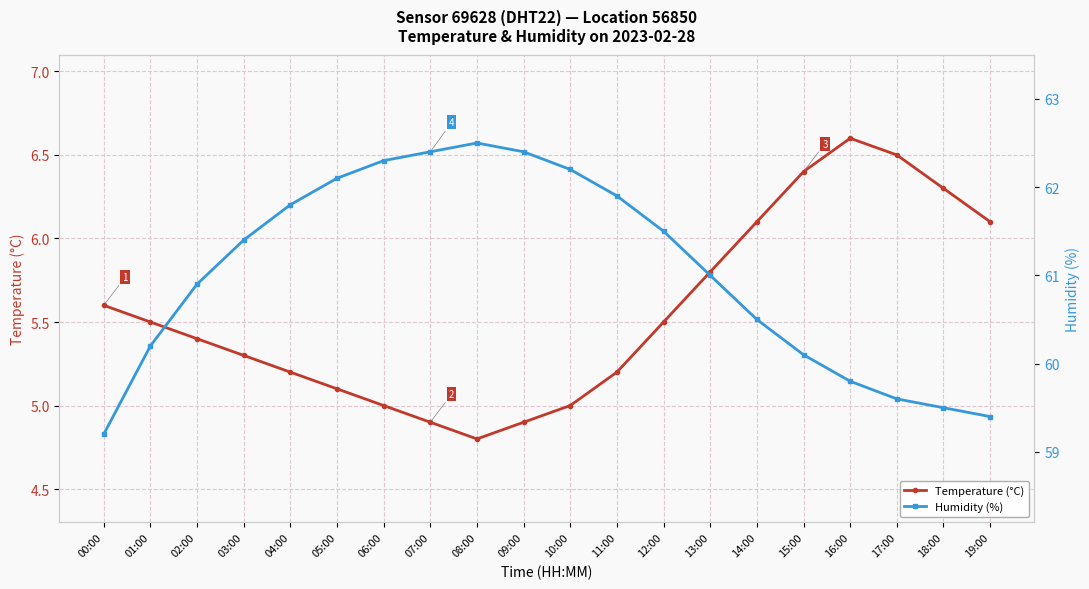

True or false: Humidity (%) and Temperature (°C) intersect in this chart.

False